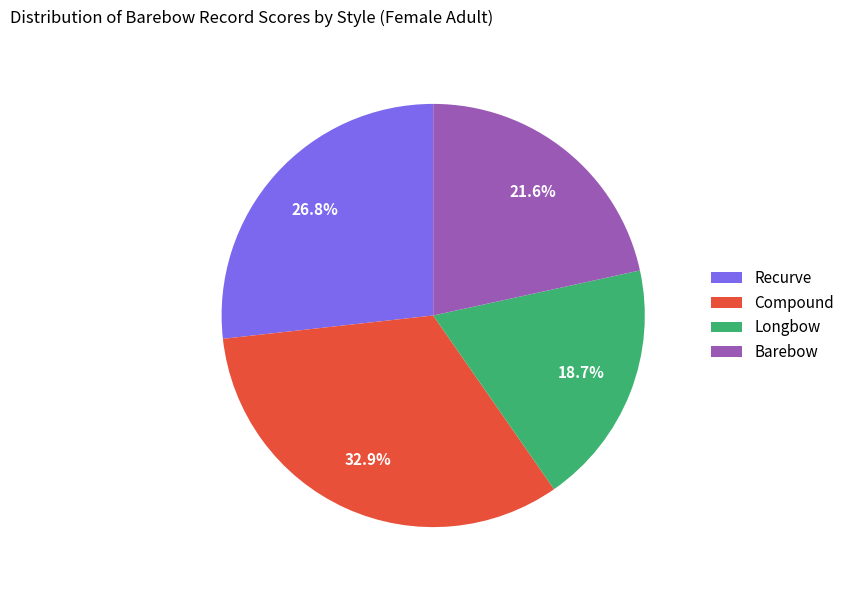

To the nearest percent, what is the difference between the largest and smallest slice percentages?

14%